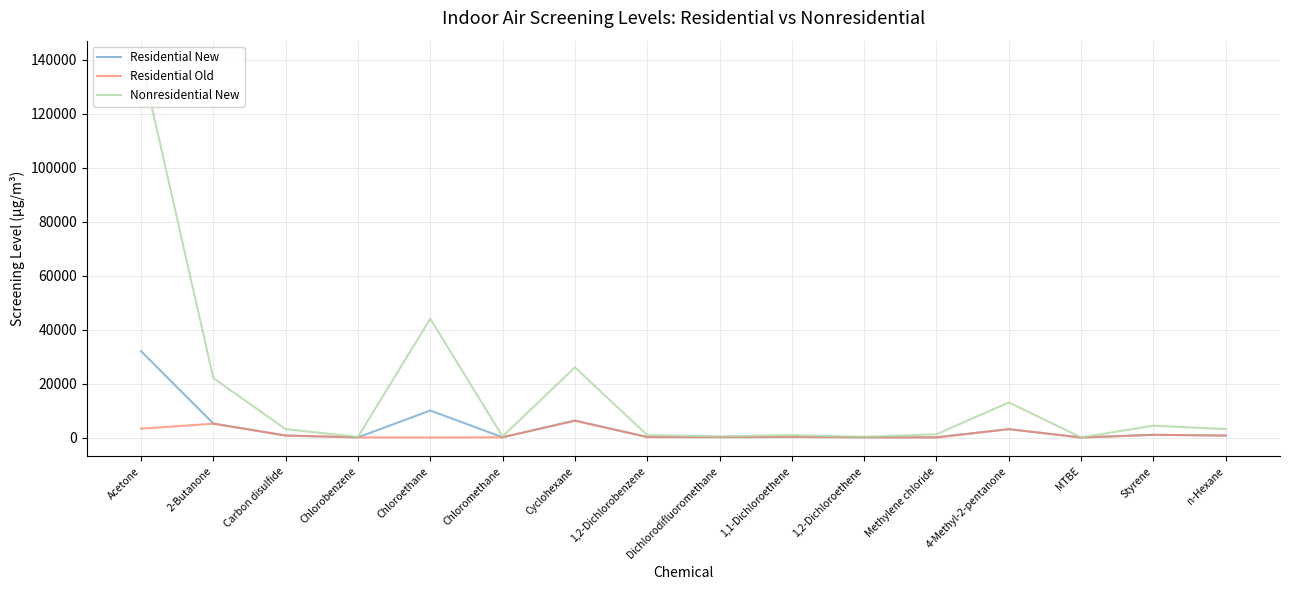

The value of Residential New at Cyclohexane is 6300. True or false?

True